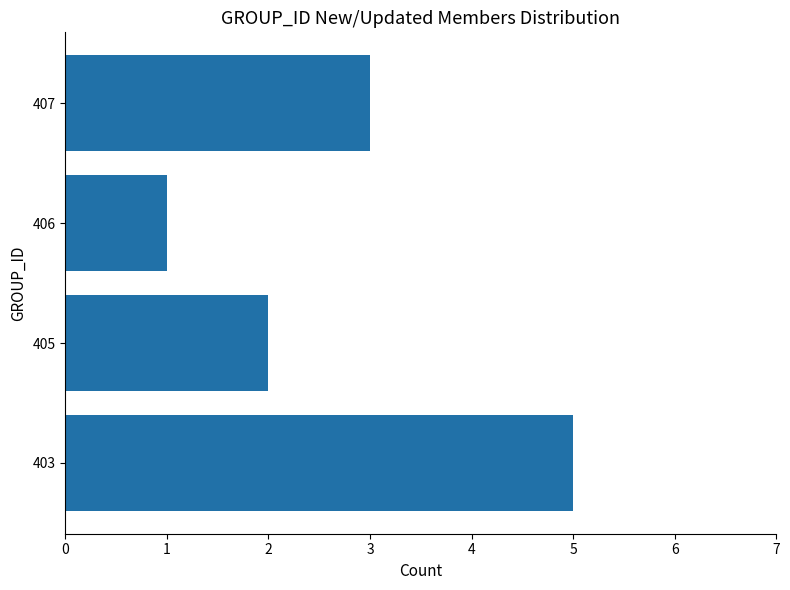

The chart shows a value of 5 at 403. True or false?

True